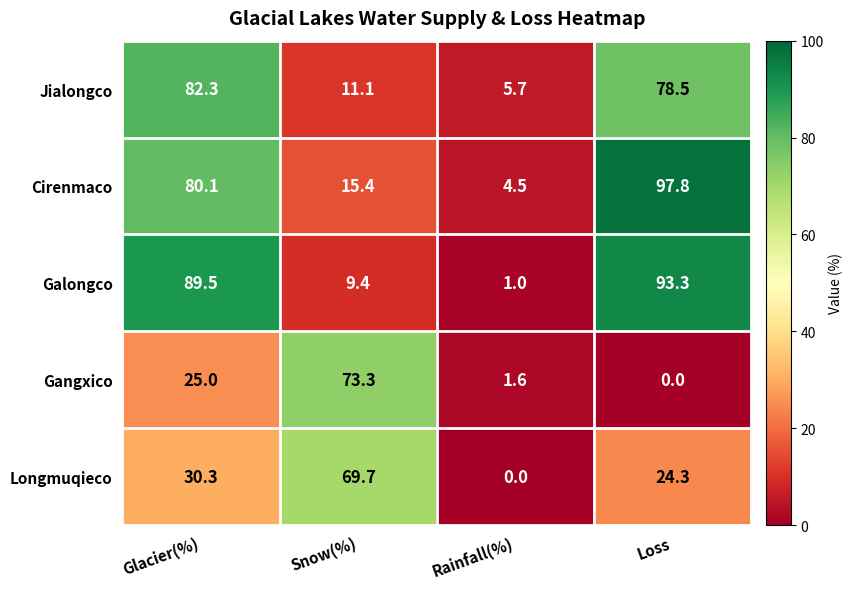

Which series changed the most between Glacier(%) and Snow(%)?

Galongco